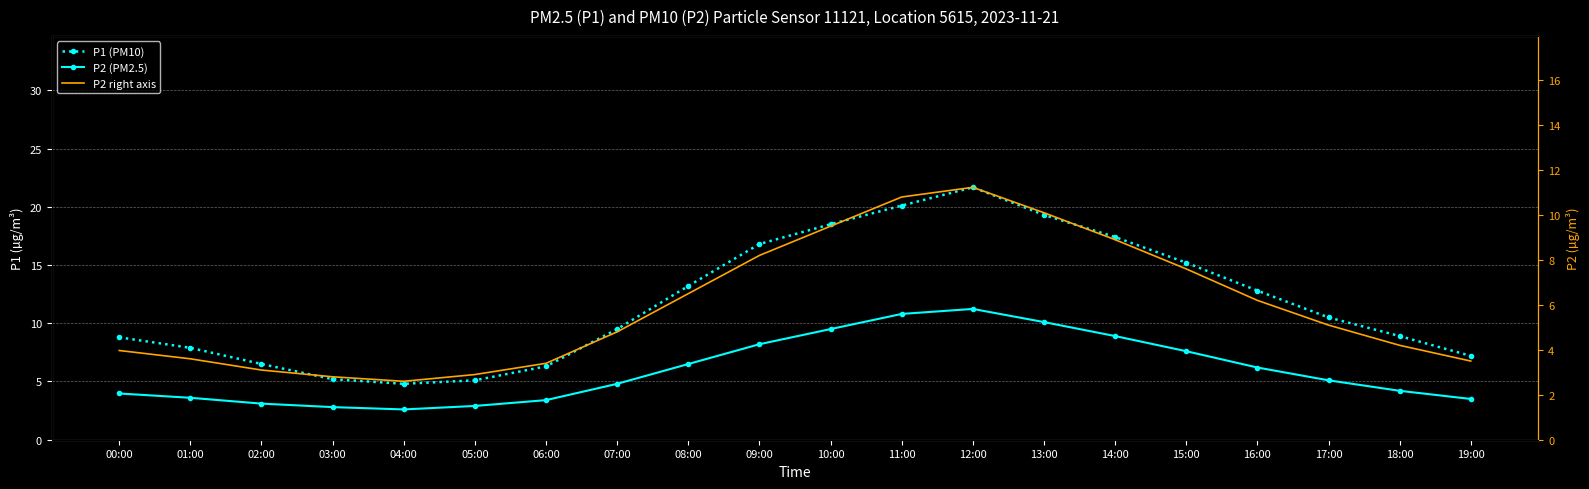

What is the label of the 12th point from the left?

11:00